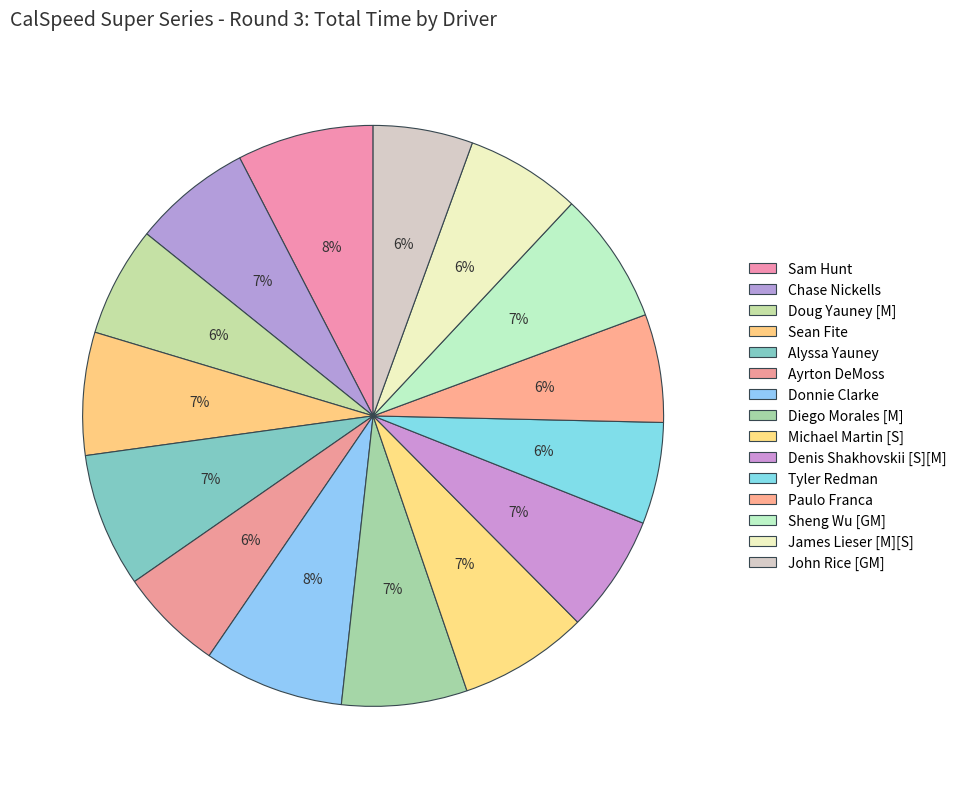

To the nearest percent, what is the average slice percentage?

7%